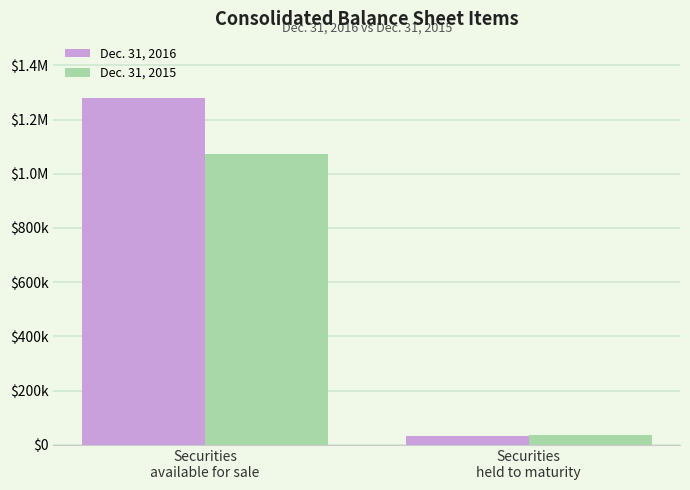

Are the bars grouped side by side (vs. stacked)?

Yes